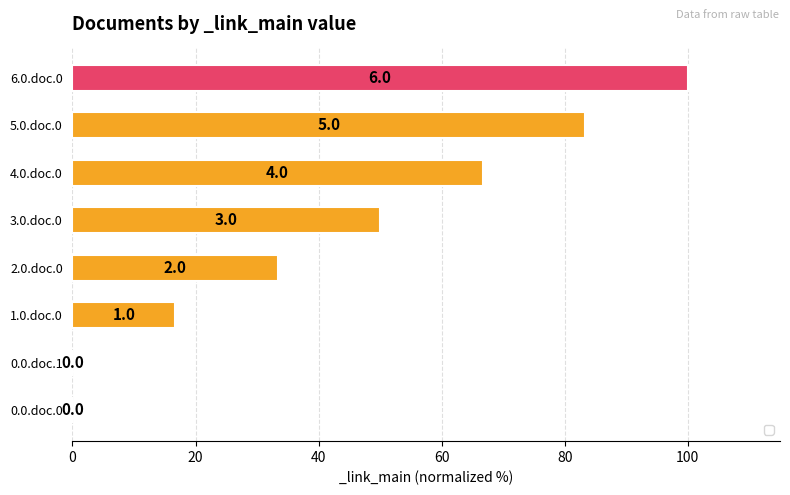

Are the bars horizontal?

Yes